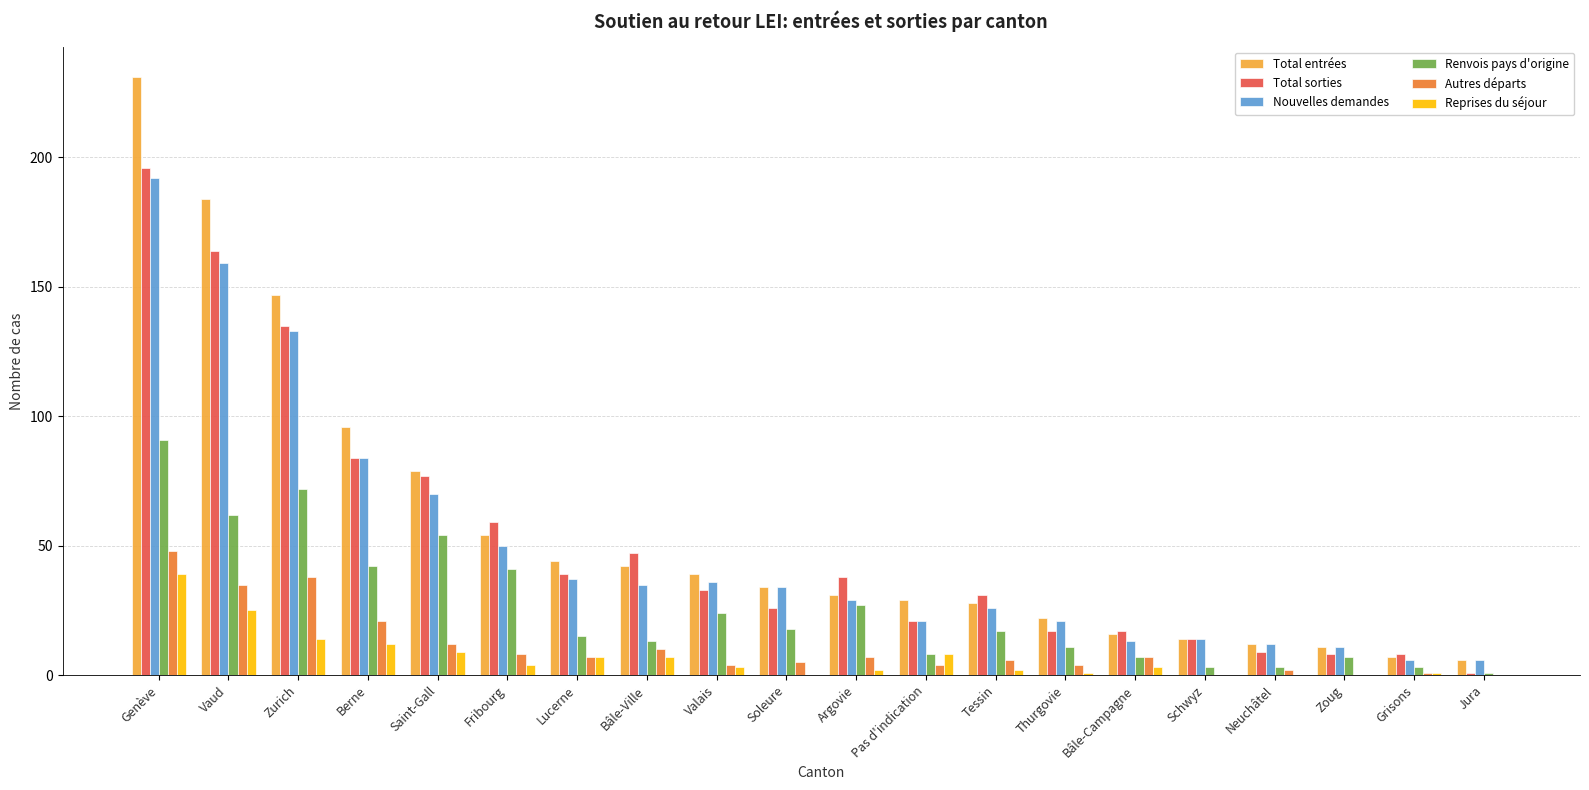

Is it true that Autres départs equals 15 at Vaud?

False